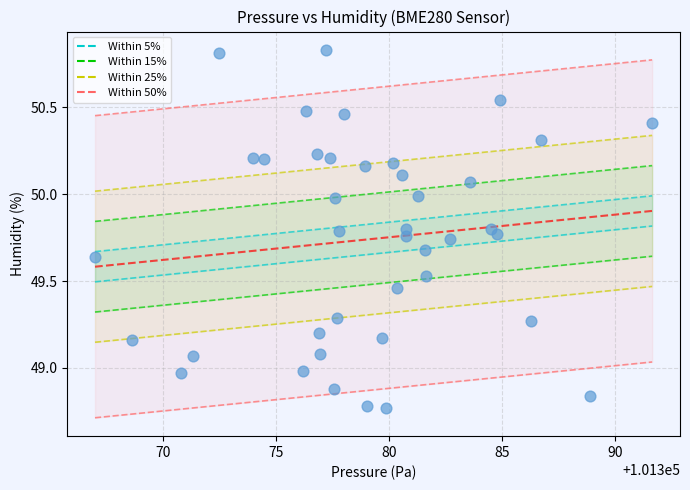

What is the range of X values (max minus min)?

24.7